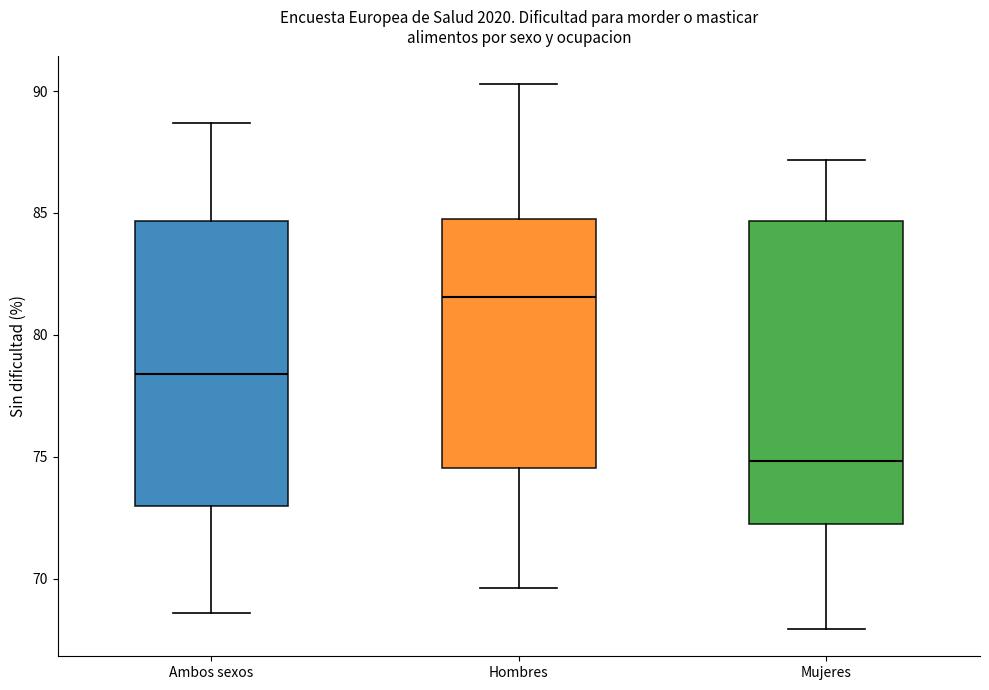

Where does the upper whisker of the box for Mujeres end on the y-axis? The values are not printed on the chart, so give them approximately, as read against the axis.

87.0